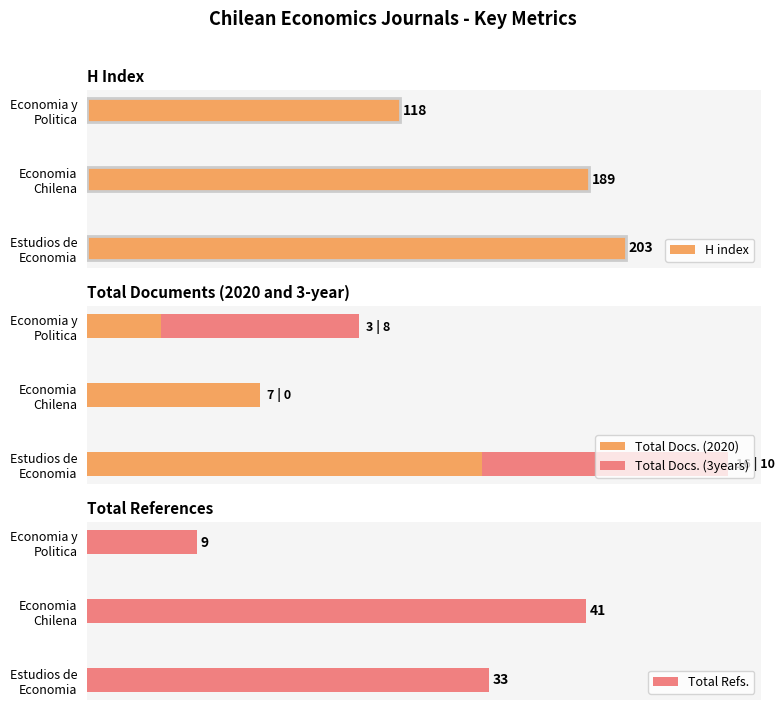

Where is Total Docs. (2020) nearest to the value 9?

Economia
Chilena